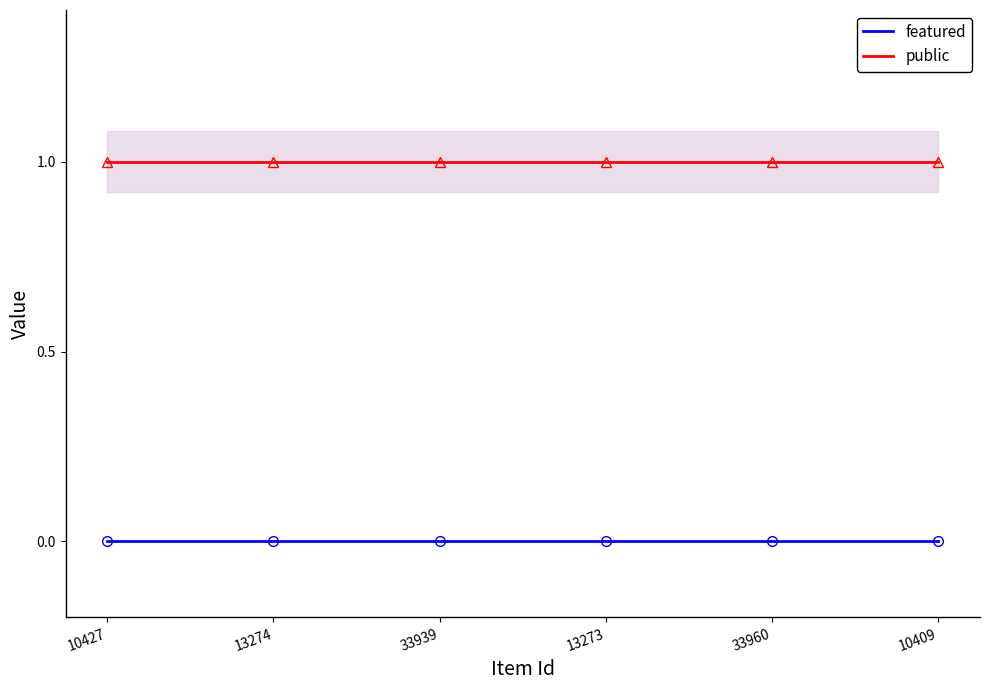

At how many categories does at least one series exceed 0?

6